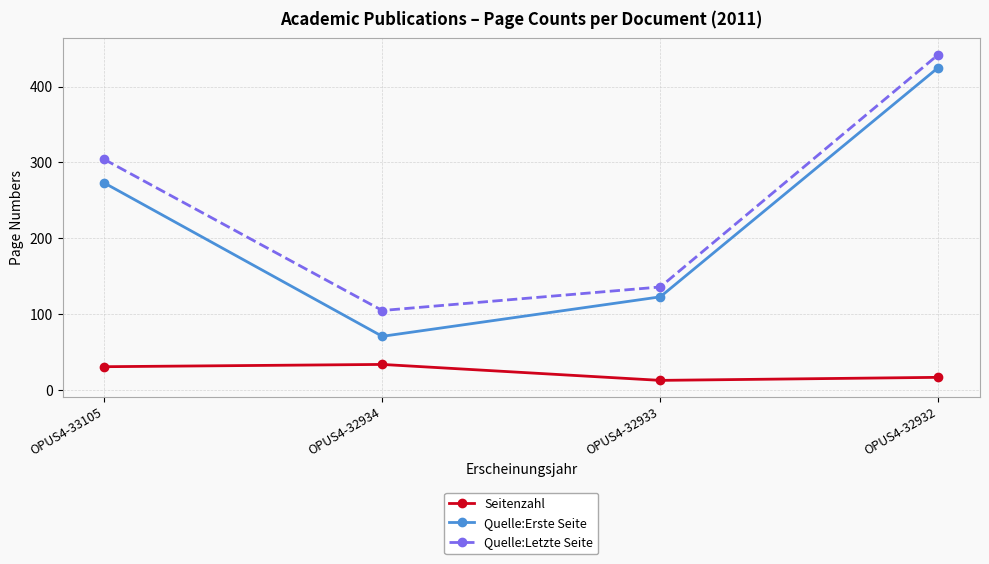

Which series changed the most between OPUS4-32933 and OPUS4-32932?

Quelle:Letzte Seite